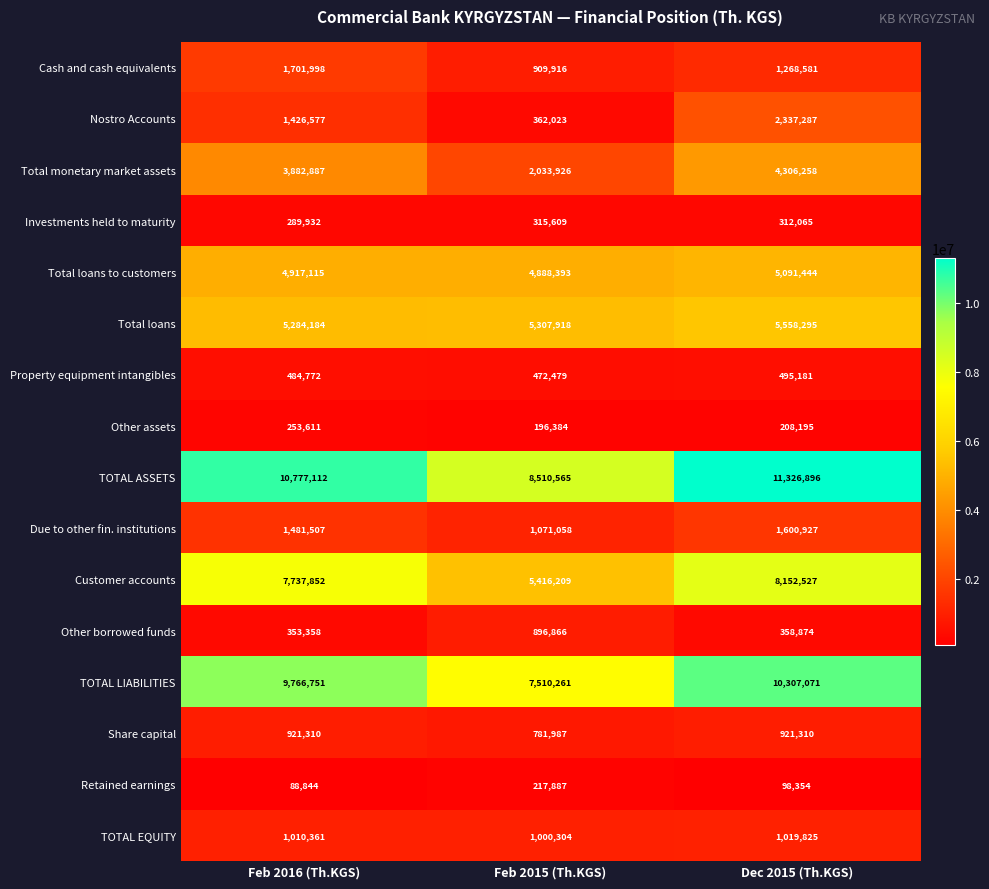

Which series has the largest range (max minus min)?

TOTAL ASSETS